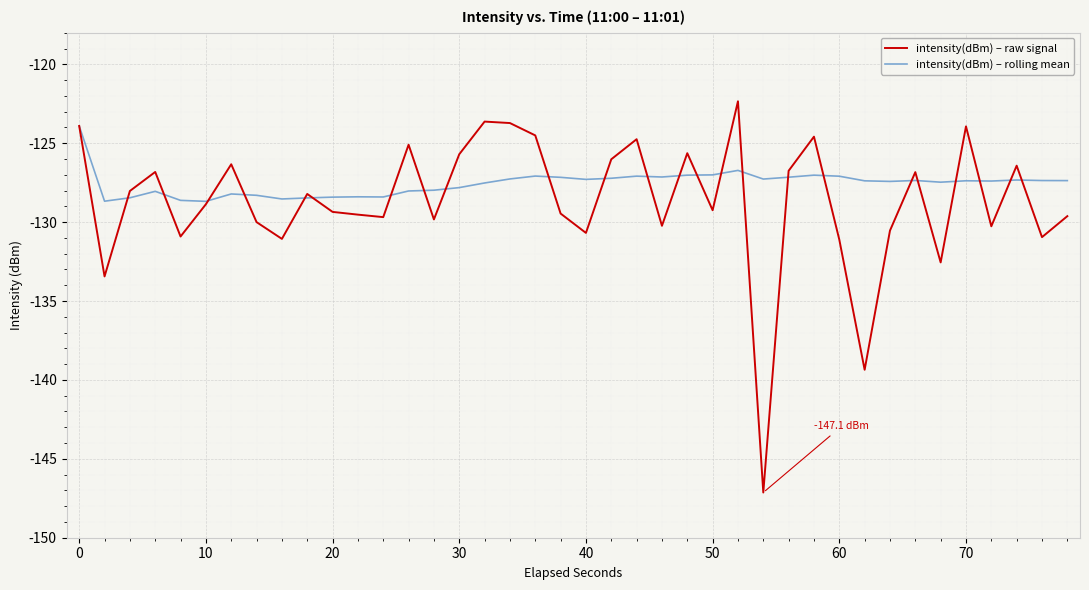

What is the minimum value for intensity(dBm) – raw signal?

-147.1